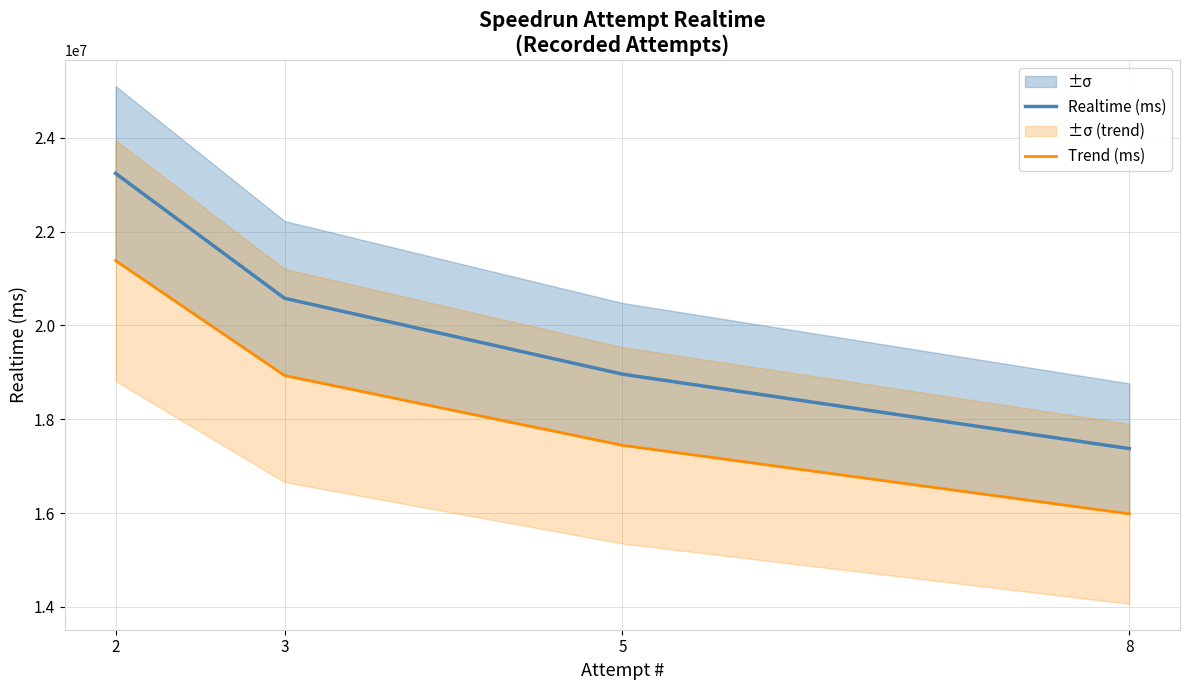

Which label corresponds to the smallest value in the chart?

8